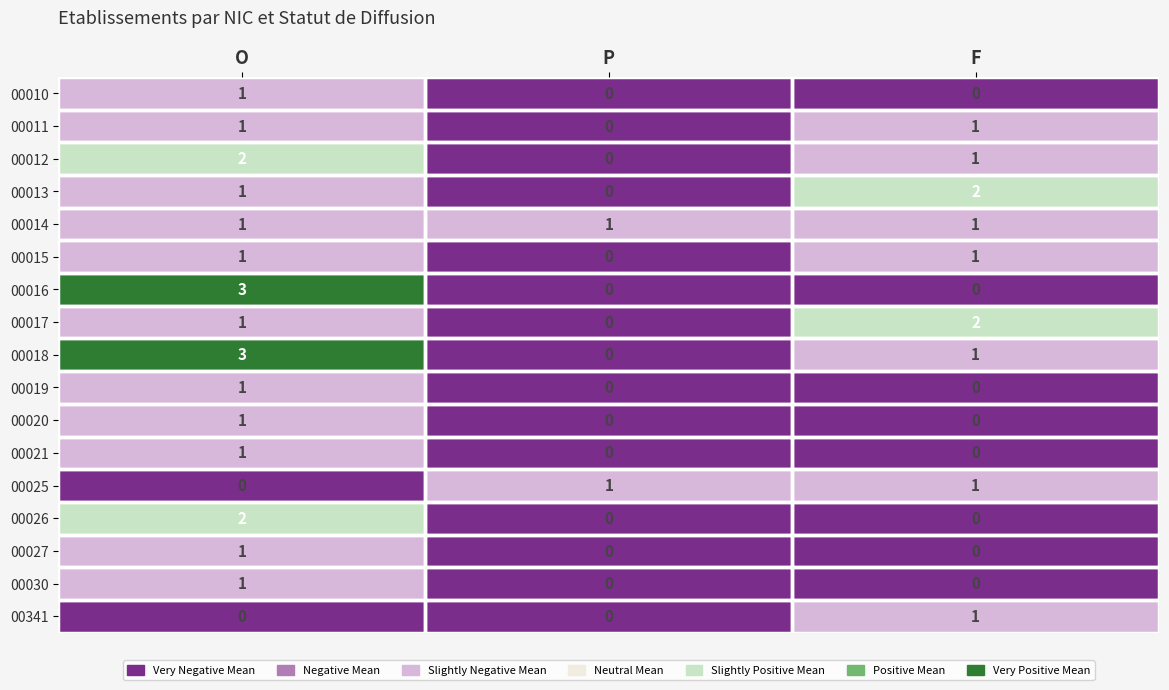

At which category is the sum across all series the highest?

O